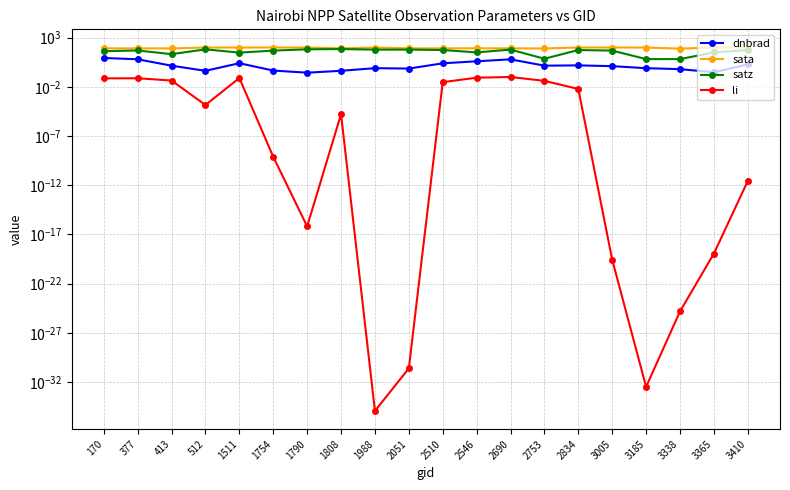

At which label is sata closest to 87?

2546